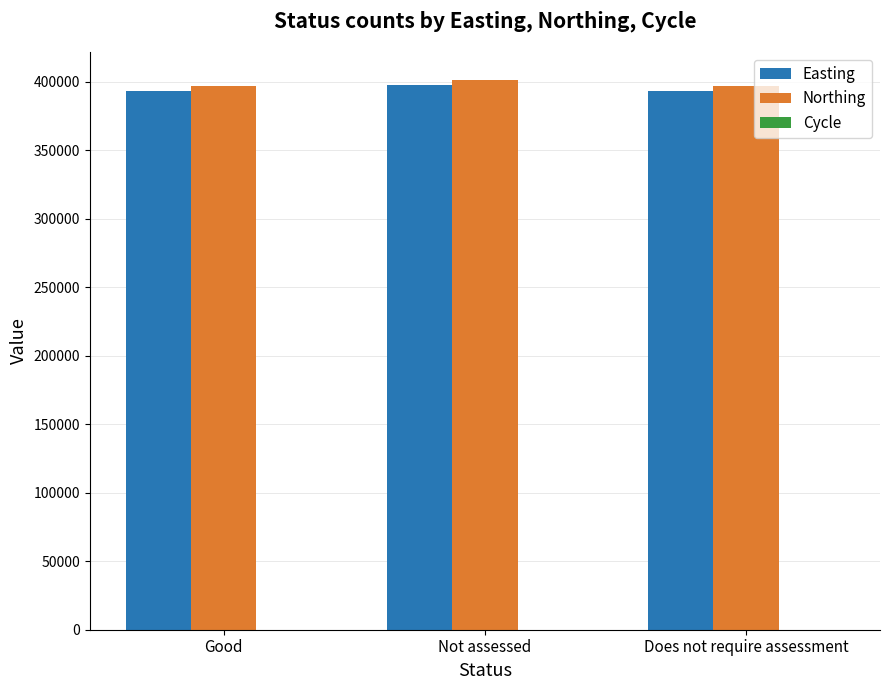

The value of Easting at Does not require assessment is 393371. True or false?

True